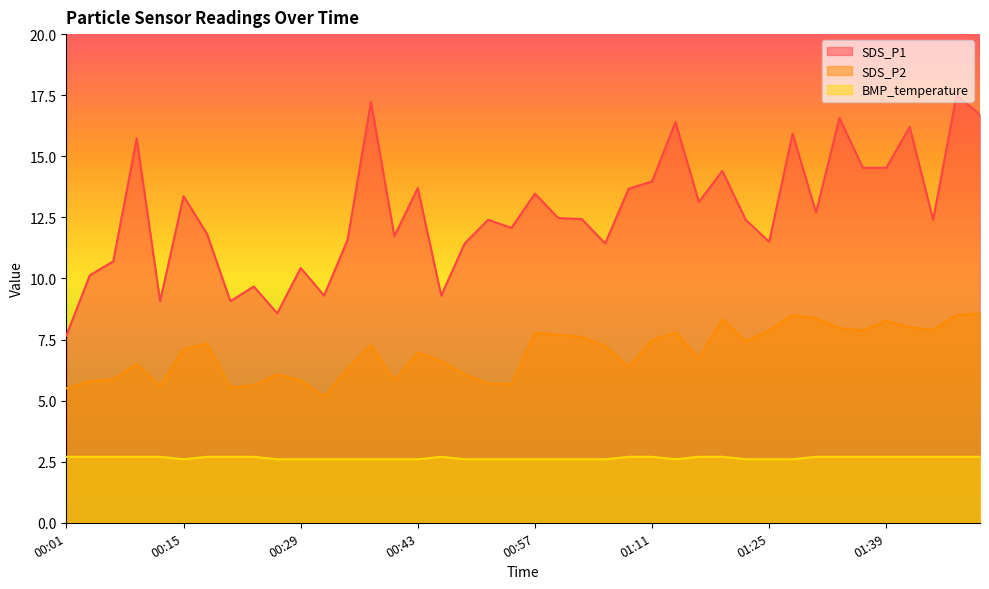

At which label is SDS_P2 closest to 6?

00:26